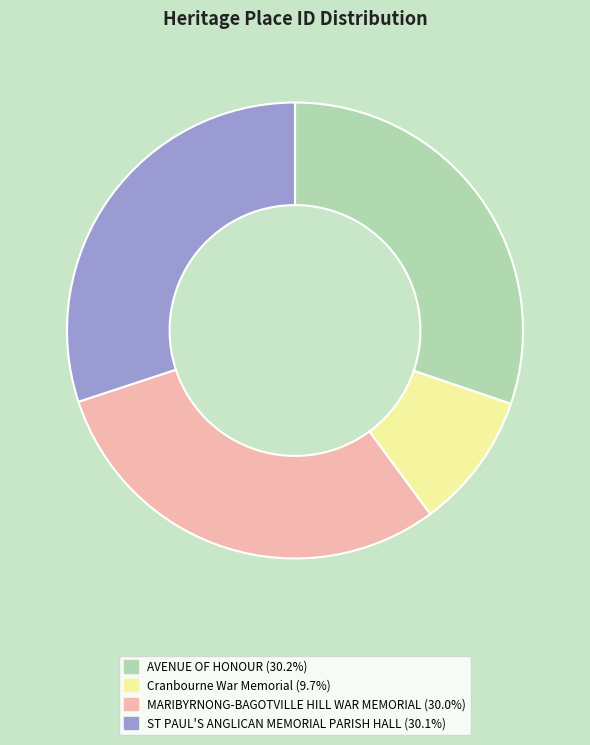

Combined, do ST PAUL'S ANGLICAN MEMORIAL PARISH HALL and Cranbourne War Memorial account for over 50%?

No